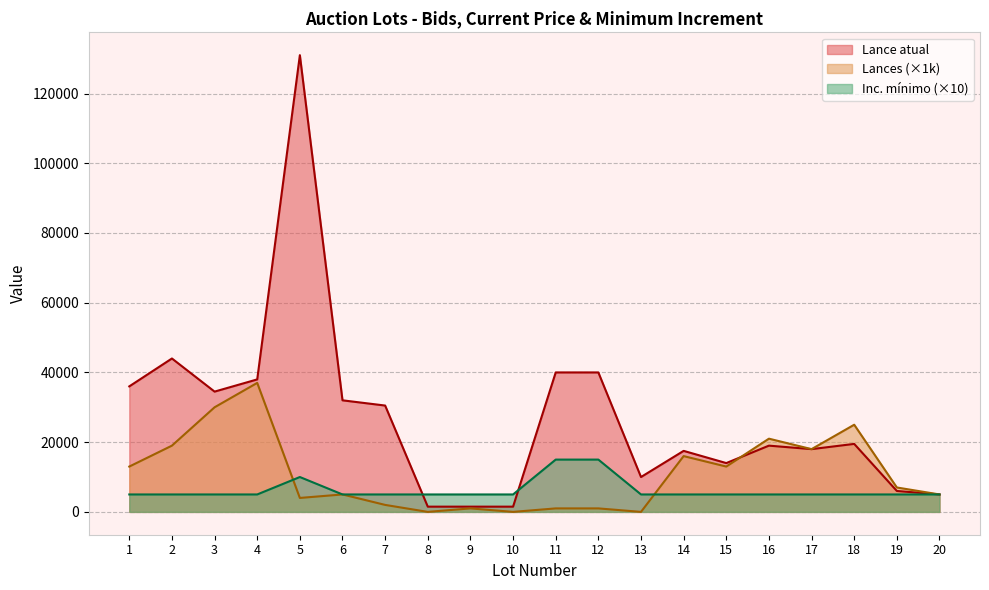

Is it true that Lance atual equals 27181 at 14?

False